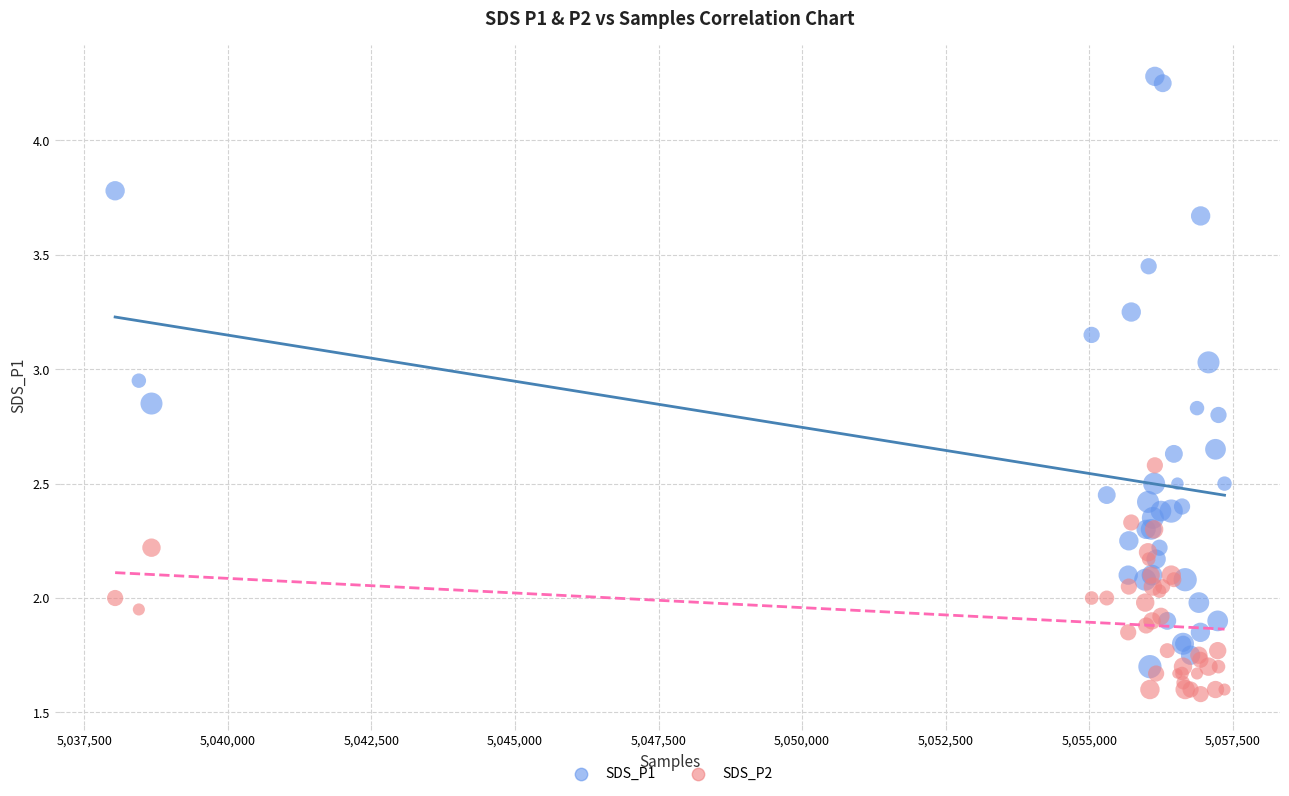

Which series reaches the minimum Y coordinate?

SDS_P2